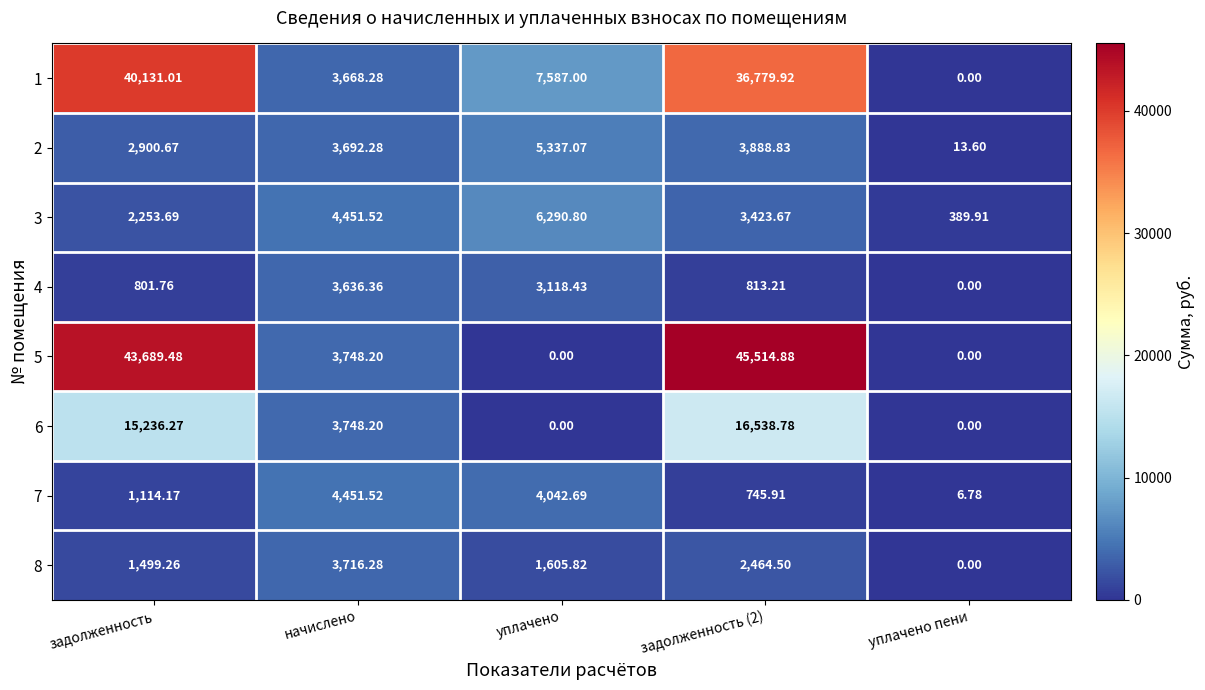

Where does the 2 series first go above 3692?

начислено